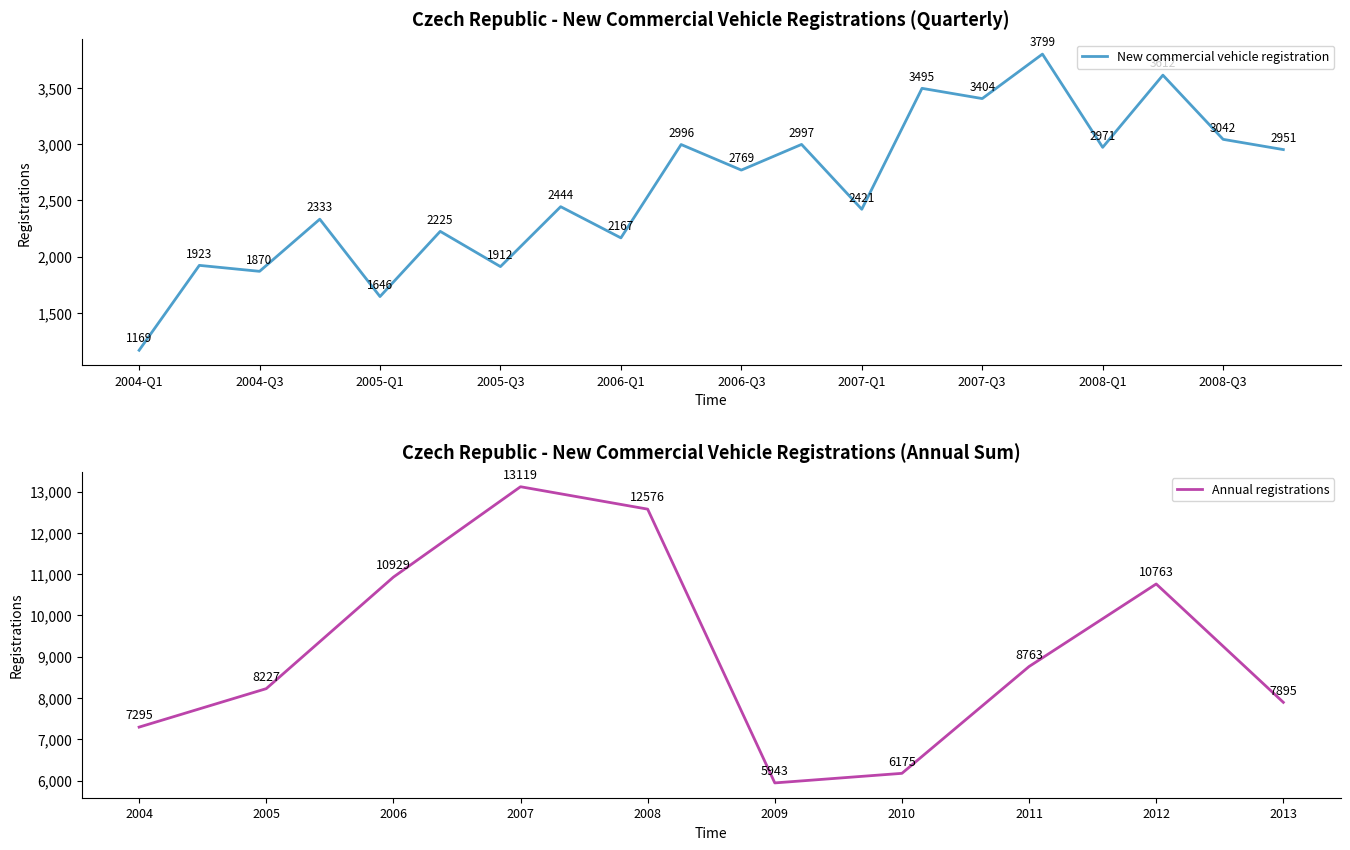

At which label is the value closest to 2484?

2005-Q4